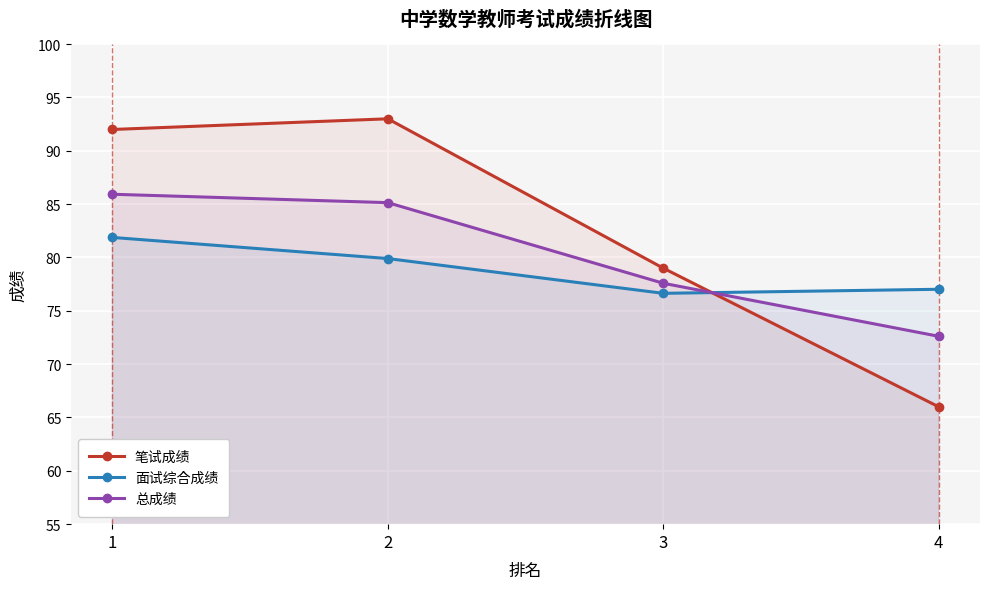

At which label does 总成绩 reach its minimum?

4